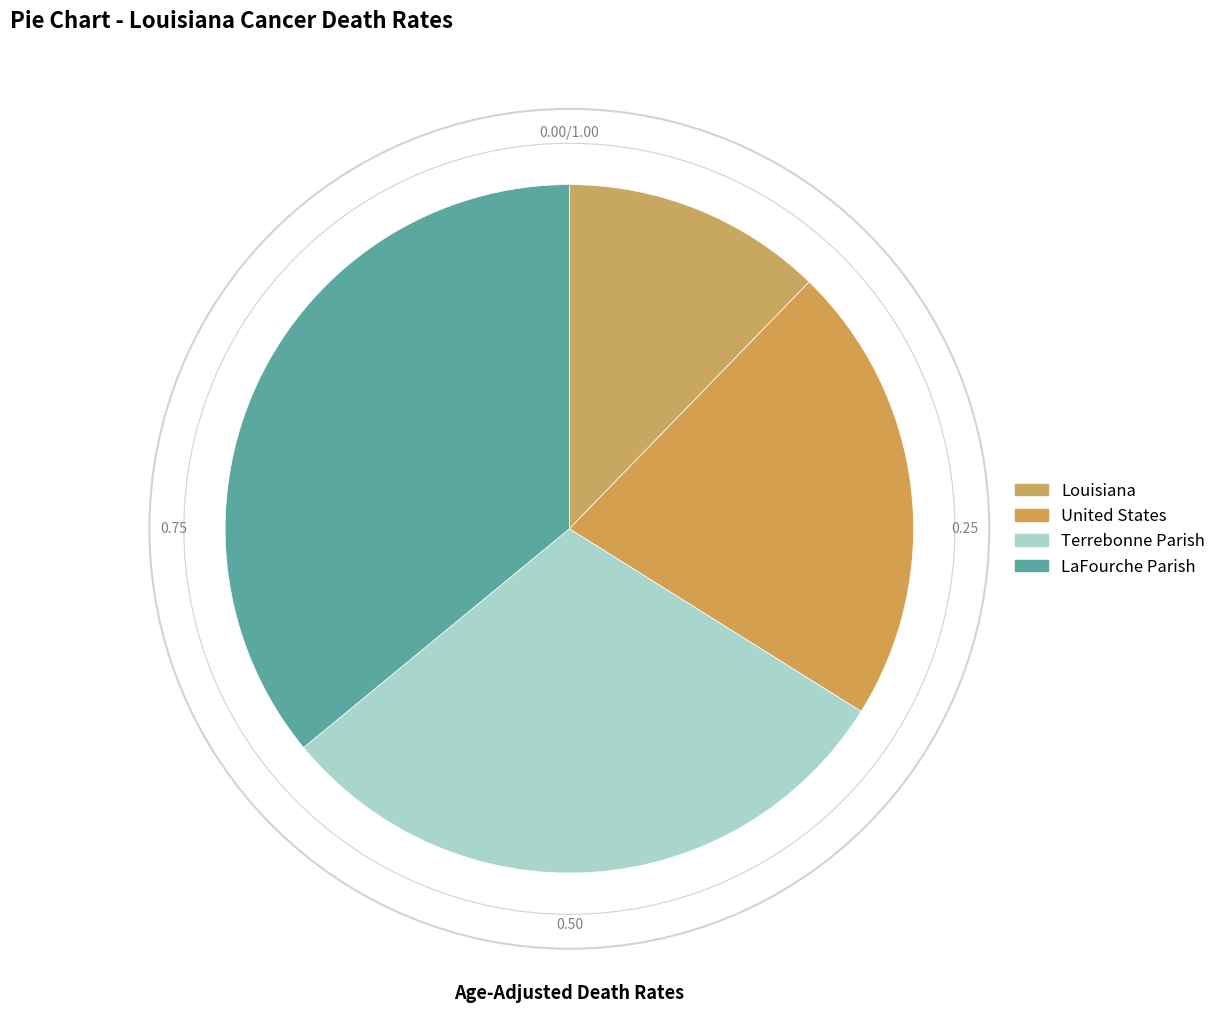

To the nearest percent, what is the difference between the United States and Louisiana slice percentages?

9%